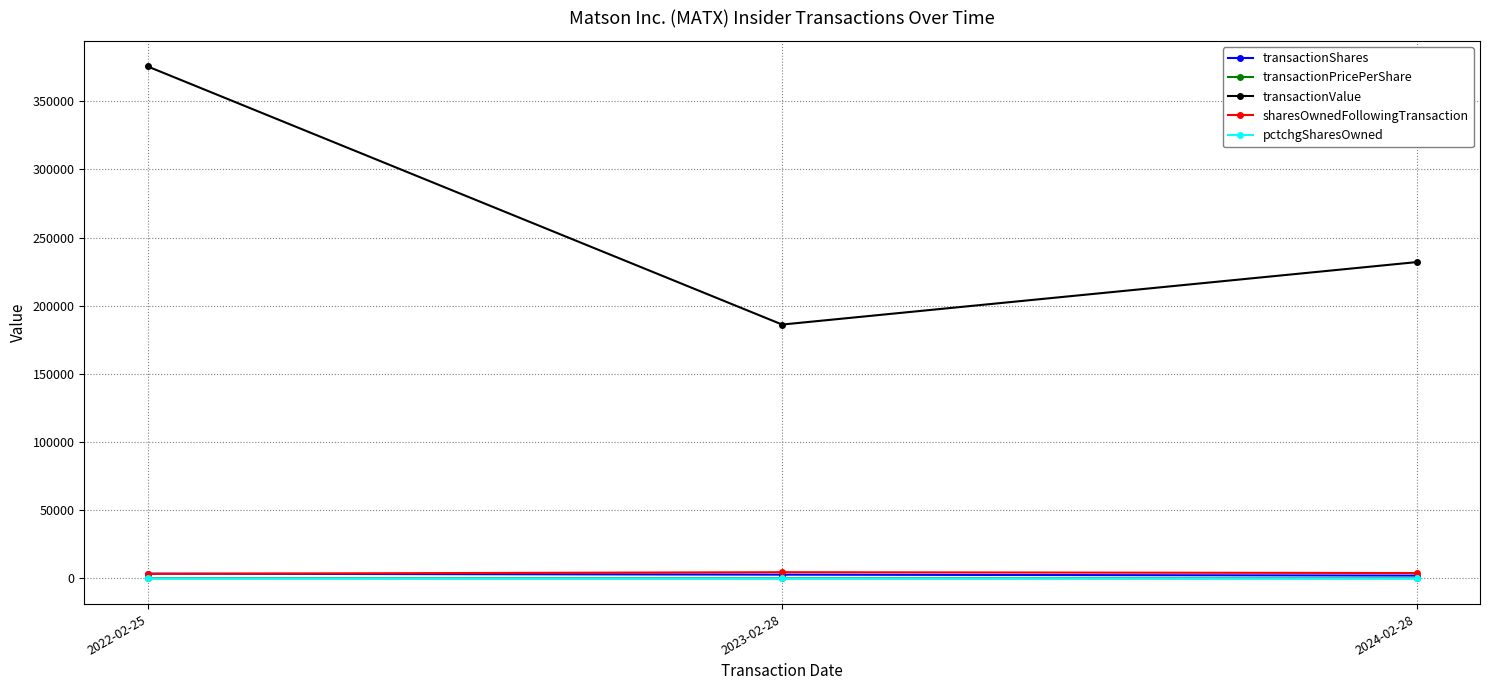

What are all the series names shown in the legend?

transactionShares, transactionPricePerShare, transactionValue, sharesOwnedFollowingTransaction, pctchgSharesOwned